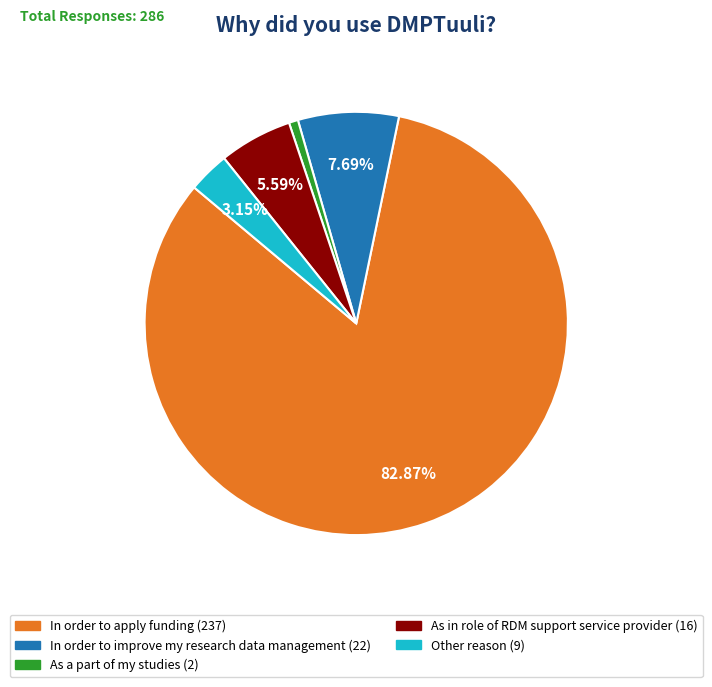

What is the total percentage of As in role of RDM support service provider and In order to apply funding?

88.5%